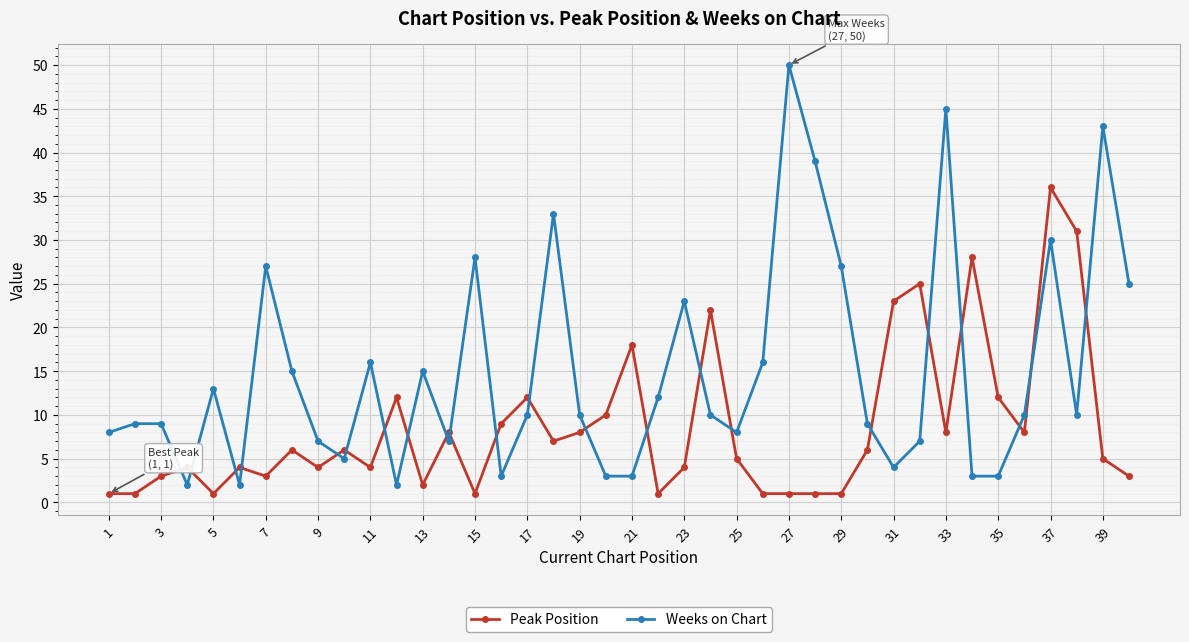

What is the difference between the maximum and minimum values in the Weeks on Chart series?

48